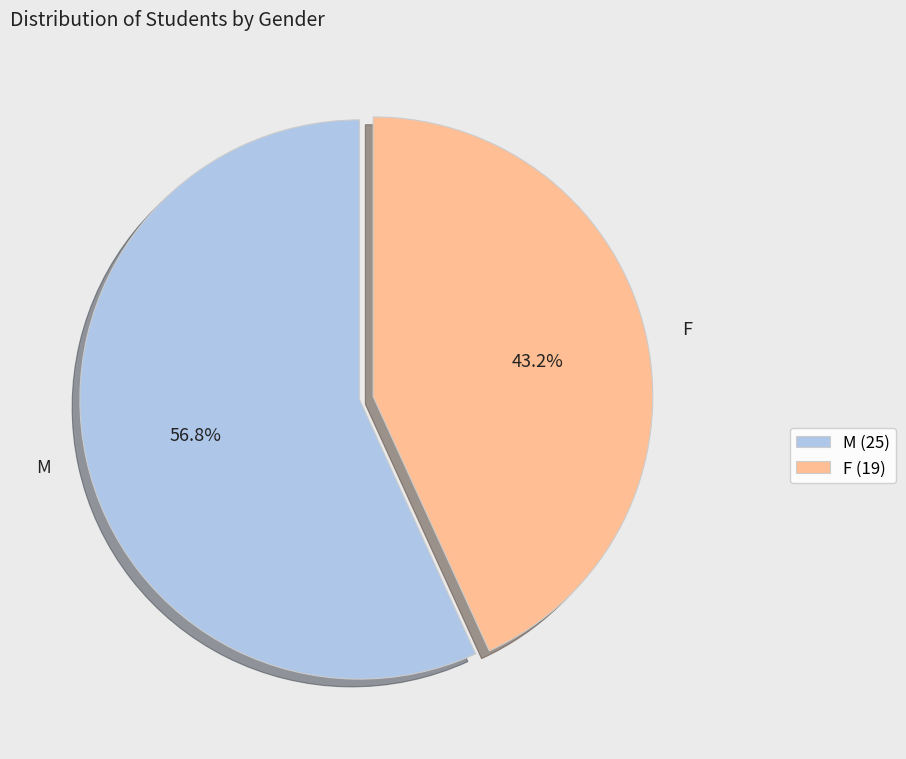

What is the total percentage of F and M?

100.0%